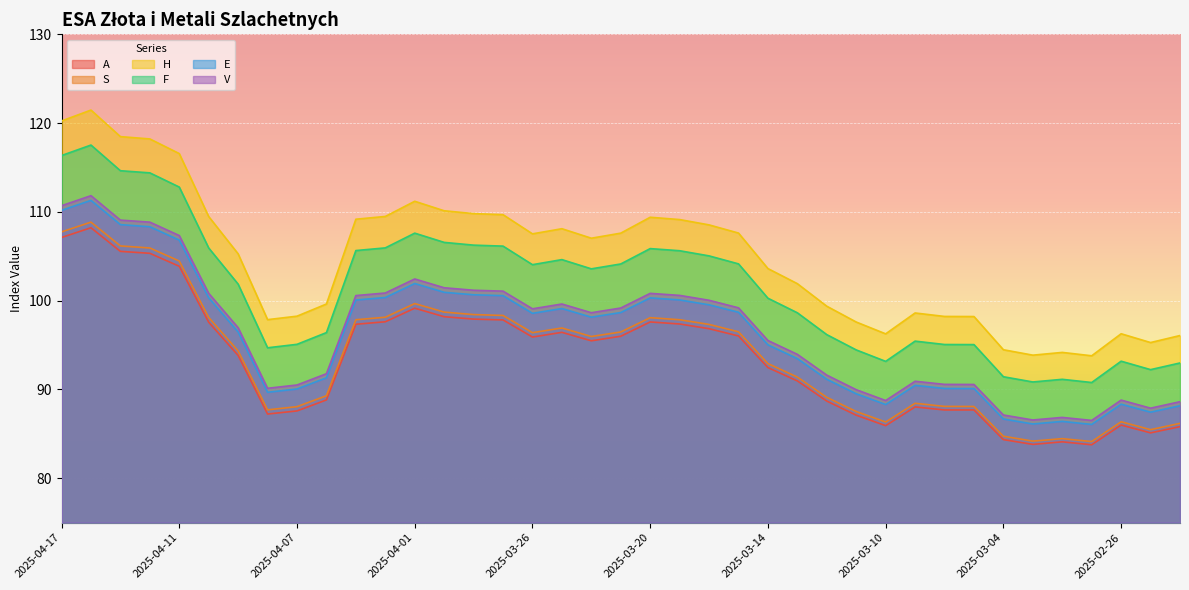

What is the difference between the S values at 2025-03-28 and 2025-03-13?

7.0